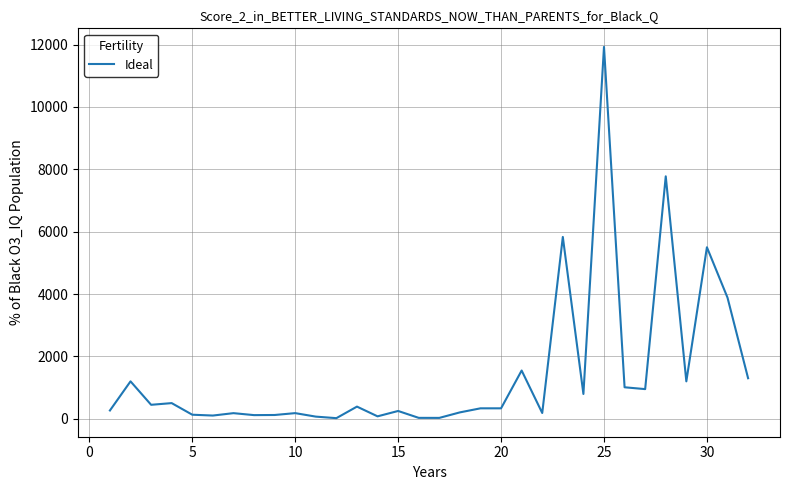

What is the greatest value displayed?

11926.1